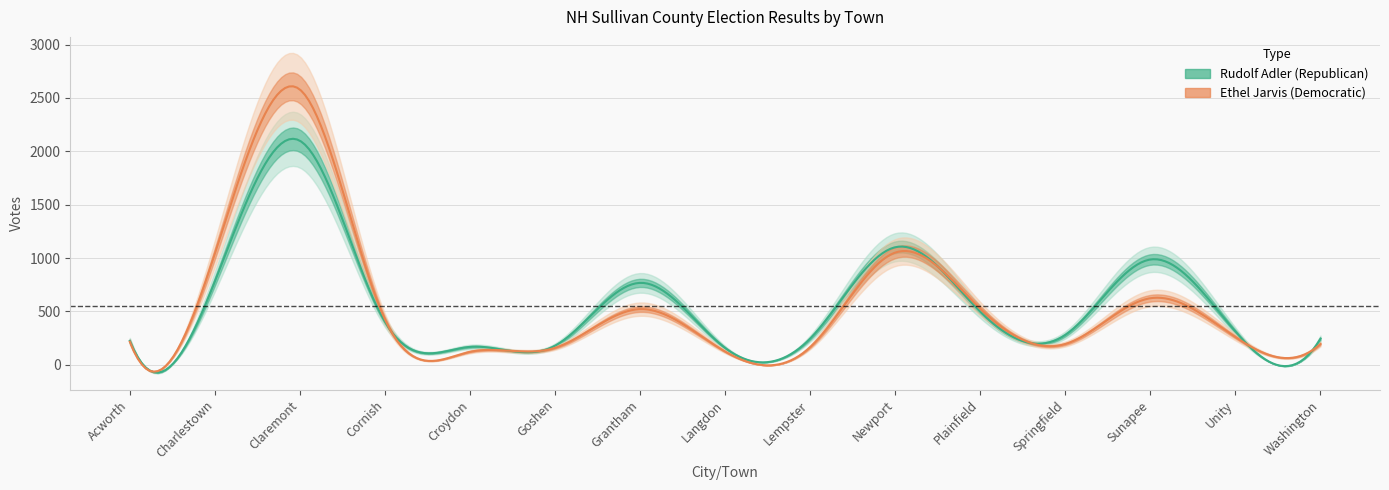

What is the approximate value of Ethel Jarvis (Democratic) at Newport, to the nearest 10?

1050